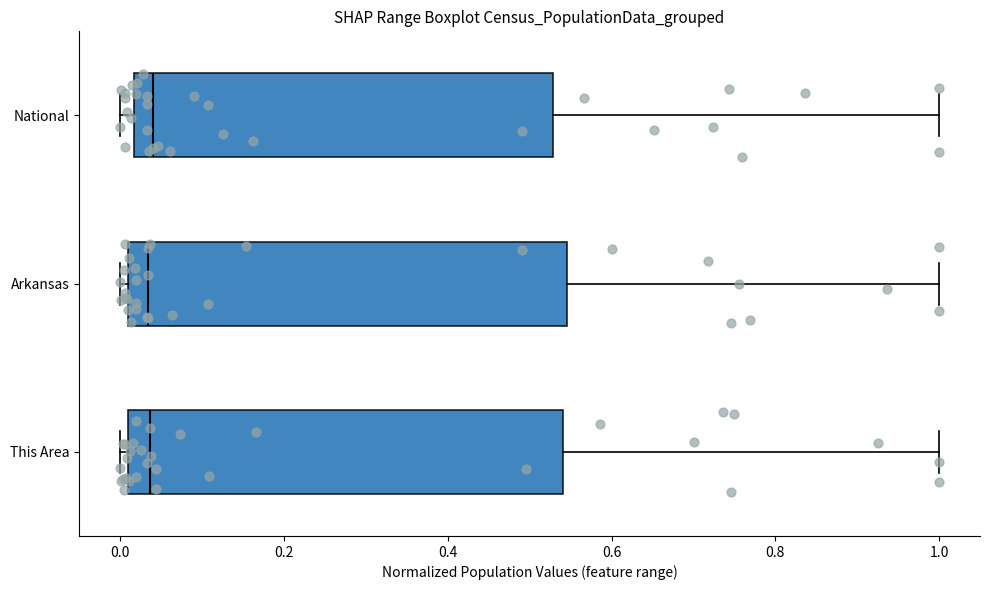

Reading bottom to top, read every box against the x-axis: the position of its median line, the range the box covers, and the ends of its whiskers. The values are not printed on the chart, so give them approximately, as read against the axis.

This Area: median 0.04, box 0.00 to 0.54, whiskers 0.00 (just left of the box's left edge) to 1.00
Arkansas: median 0.04, box 0.02 to 0.54, whiskers 0.00 to 1.00
National: median 0.04, box 0.02 to 0.52, whiskers 0.00 to 1.00